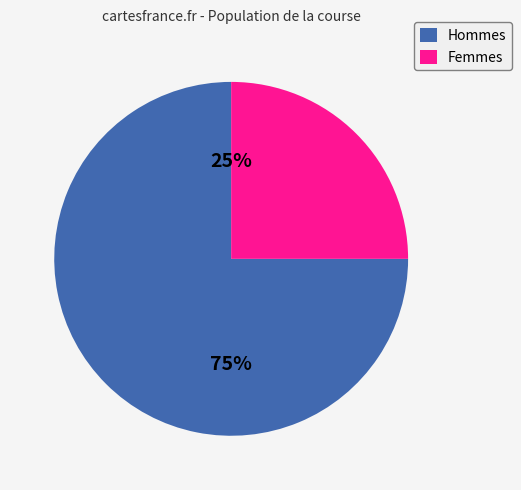

To the nearest percent, what portion does F represent?

25%